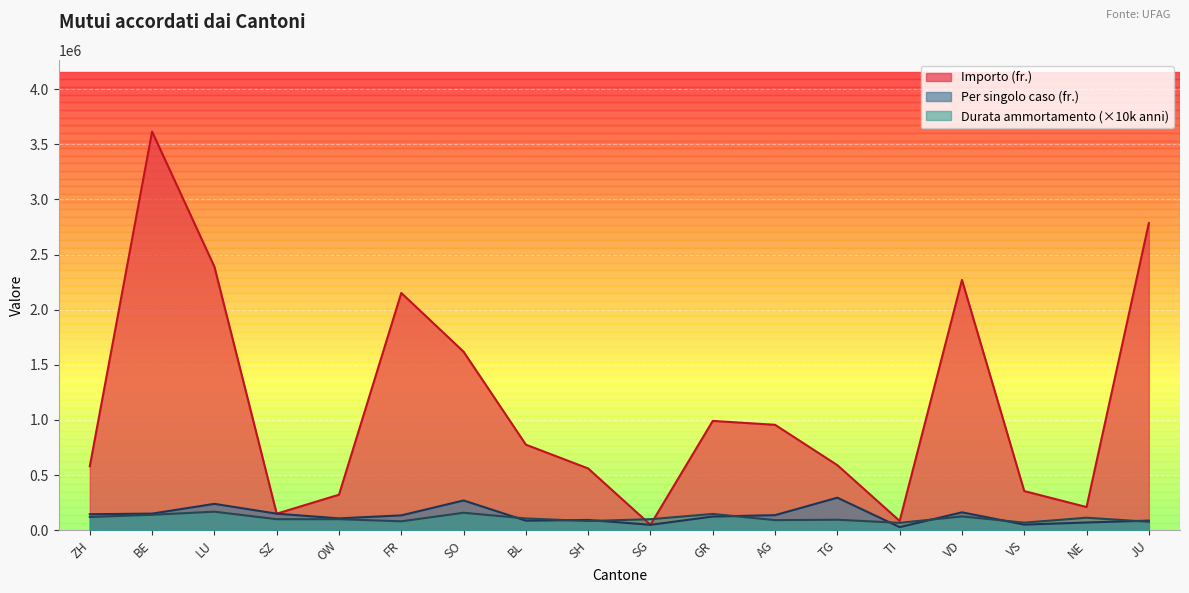

What is the total value across all series at SZ?

400000.0